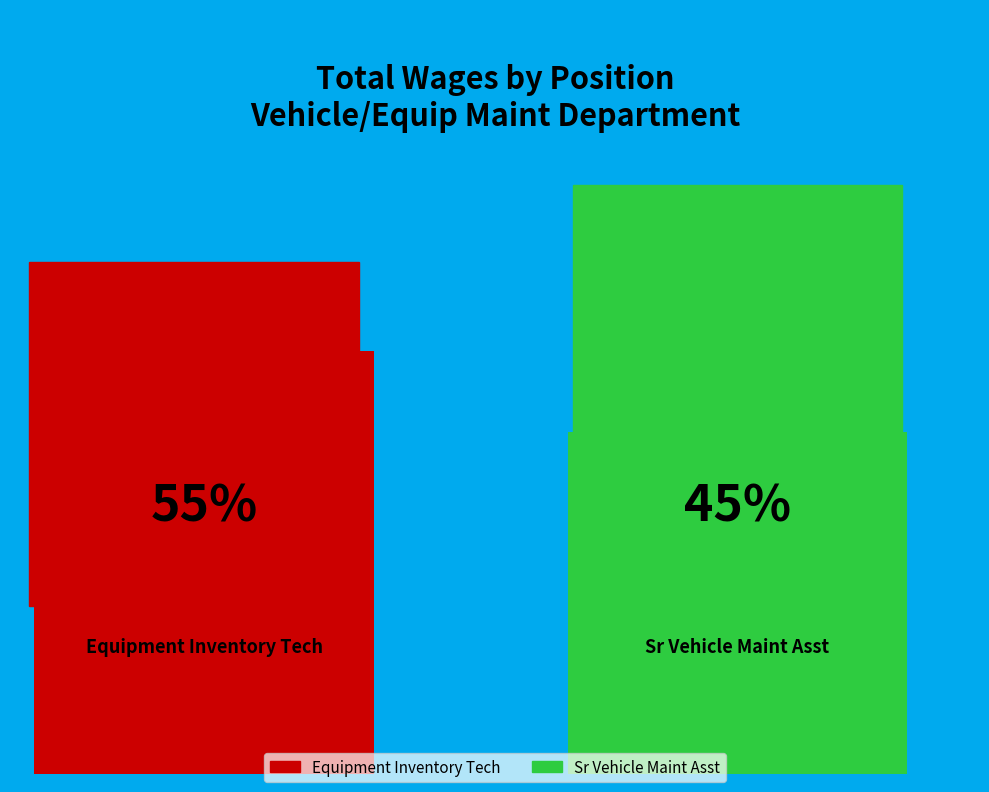

Is it true that Equipment Inventory Tech is 62% of the pie?

False